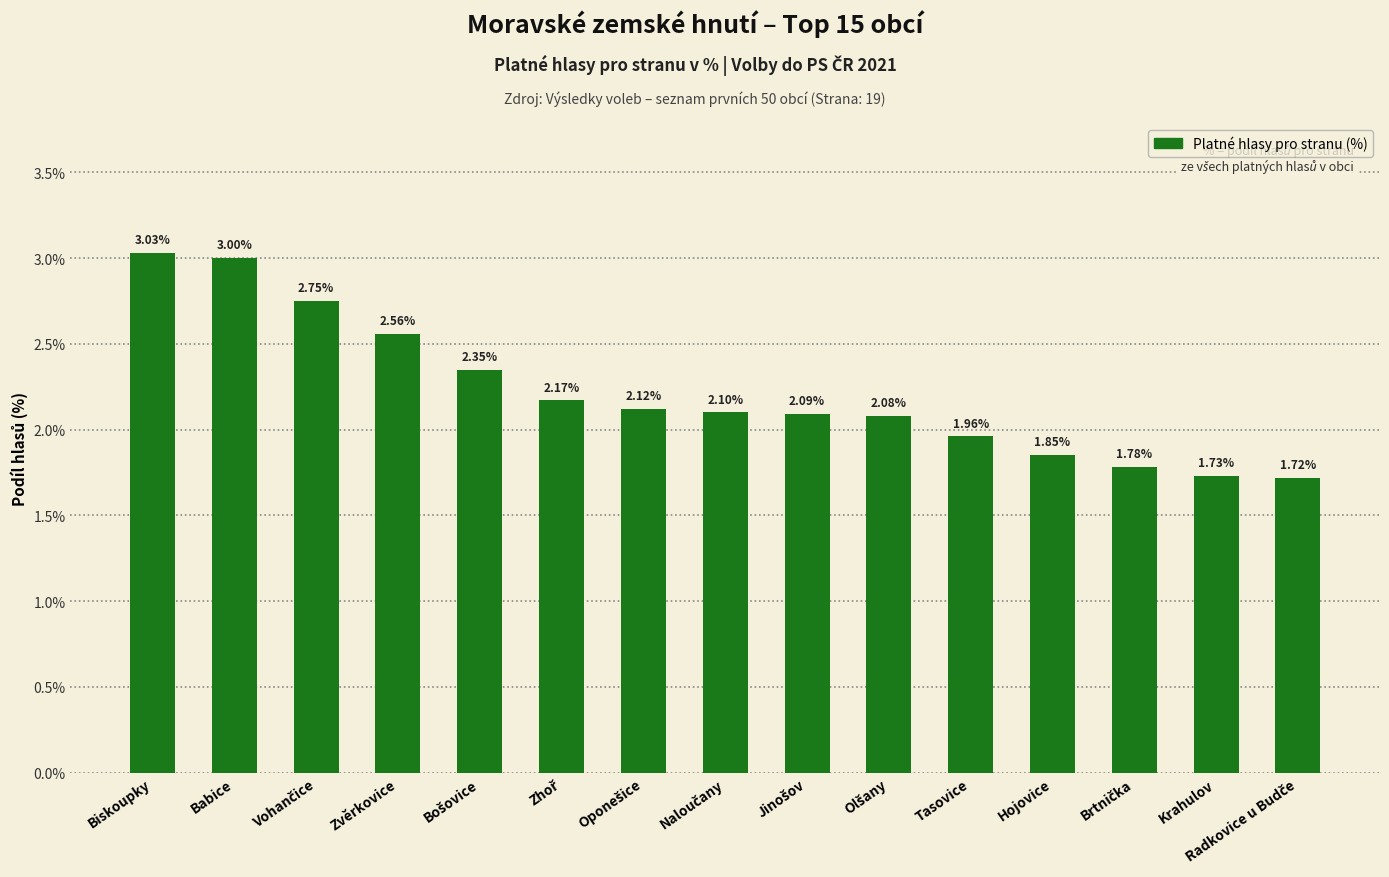

How many bars are there in total?

15